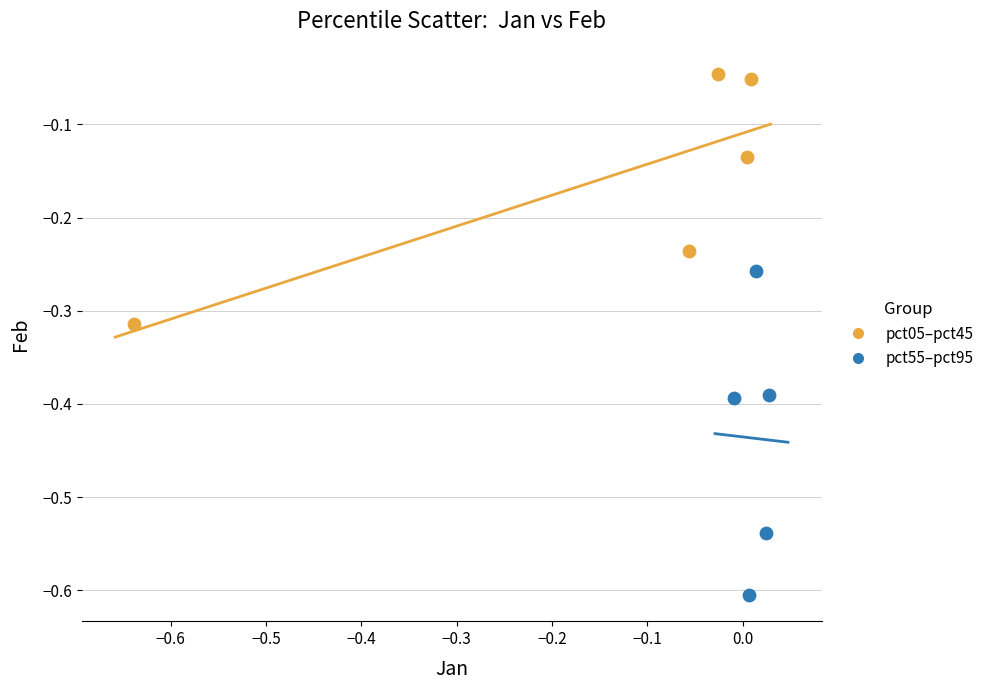

Which series contains the lowest Y value?

pct55–pct95